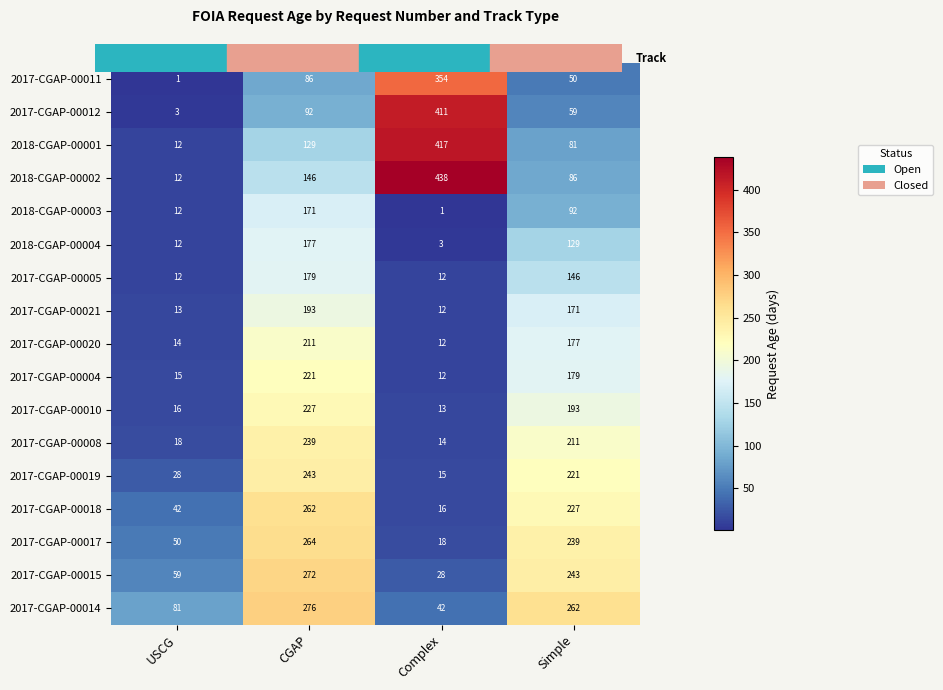

At how many categories does at least one series exceed 257?

3